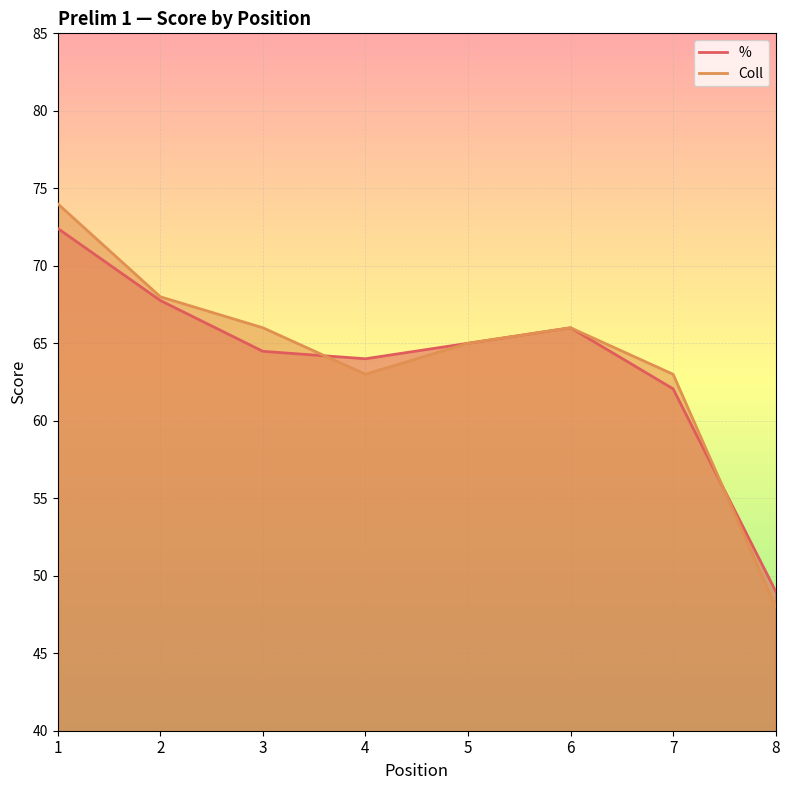

Where is the first local maximum for Coll?

6